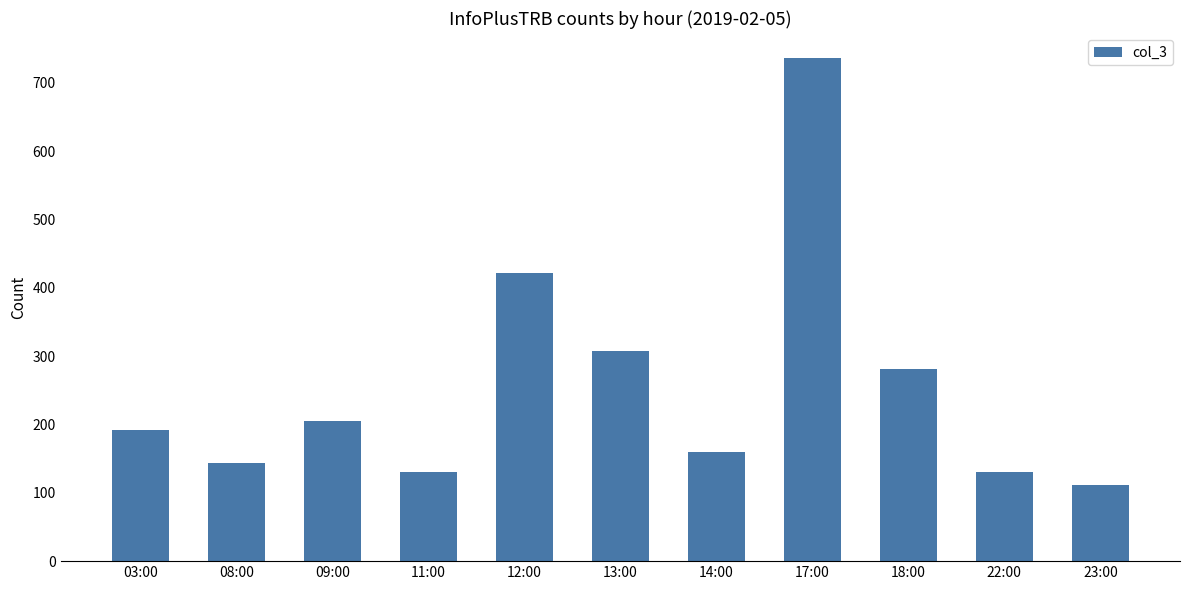

Which label corresponds to the smallest value in the chart?

23:00